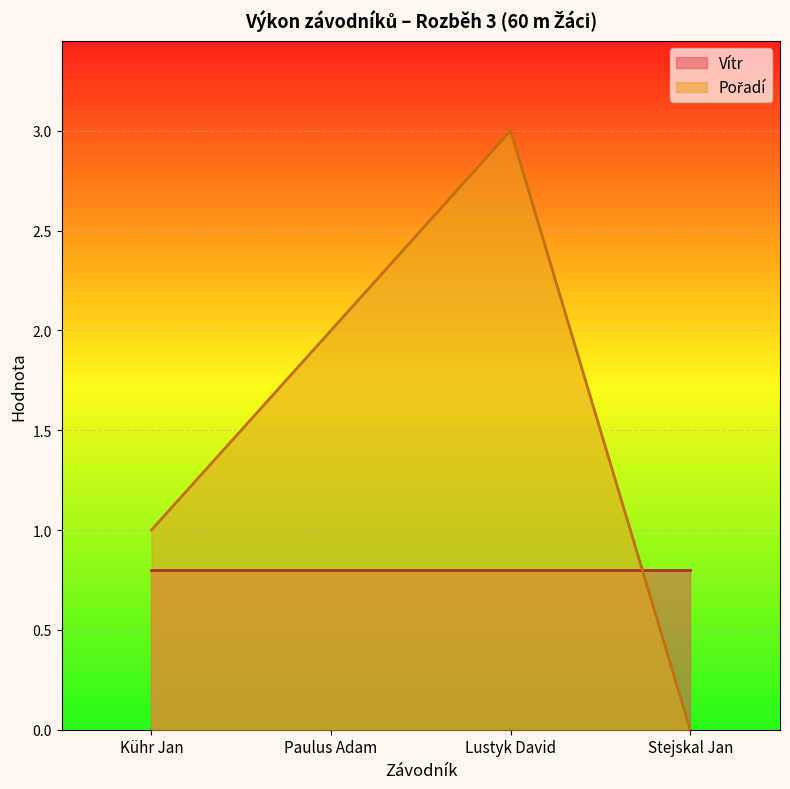

What is the sum of the values at Lustyk David and Paulus Adam?

5